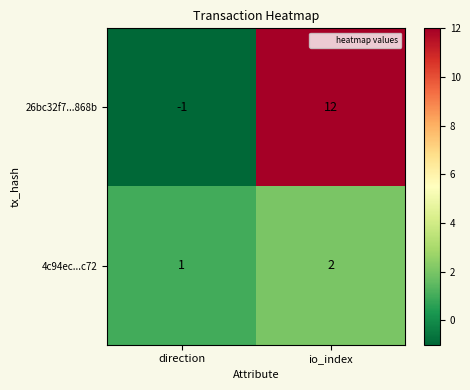

Which series has the largest range (max minus min)?

26bc32f7...868b